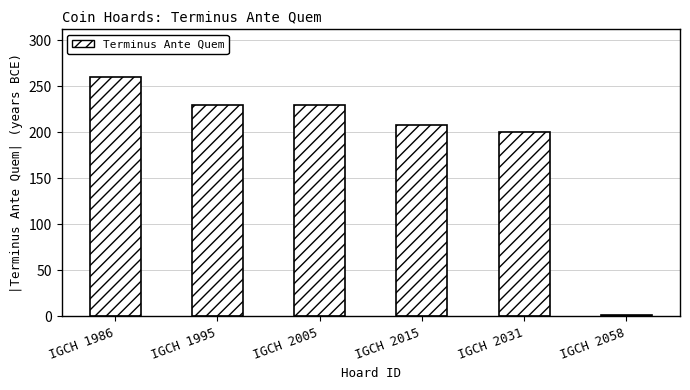

At which category does the chart reach its minimum across all series?

IGCH 2058